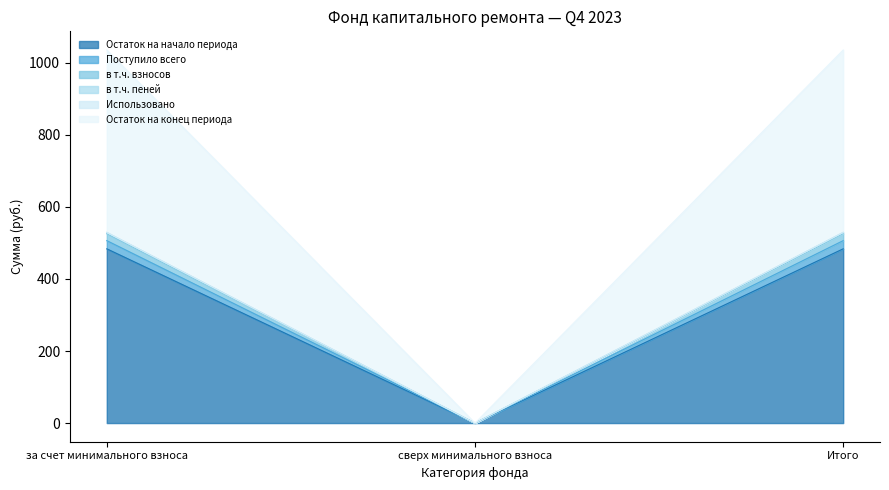

Does the chart display data point markers on the line(s)?

No